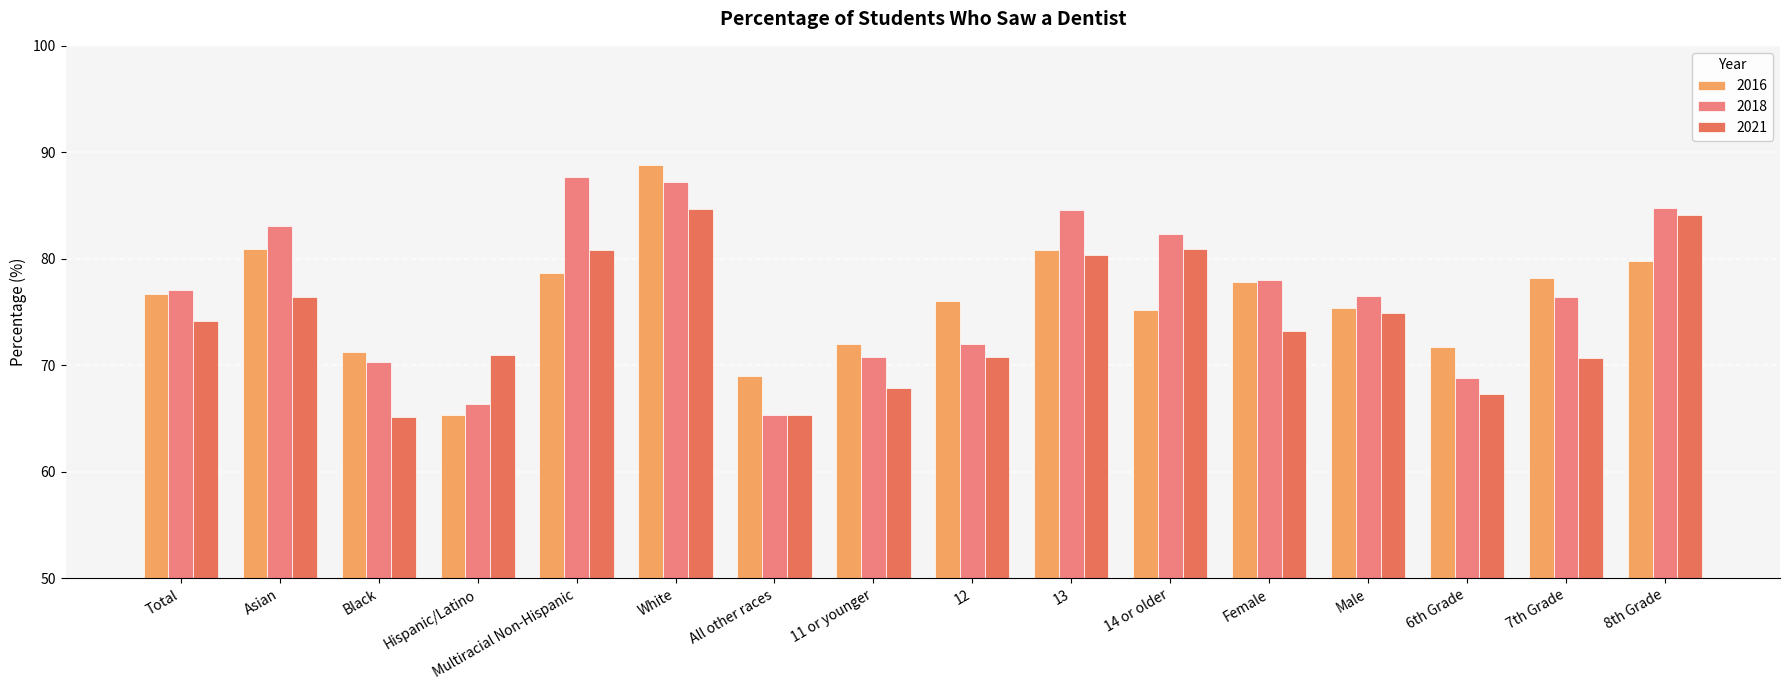

What is the difference between the 2018 values at Asian and White?

4.1